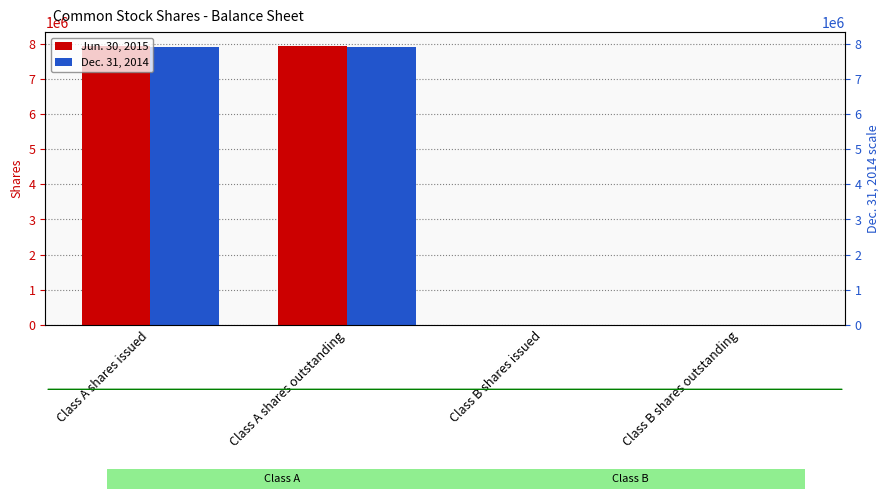

Rank the series by their average value, from highest to lowest.

Jun. 30, 2015, Dec. 31, 2014